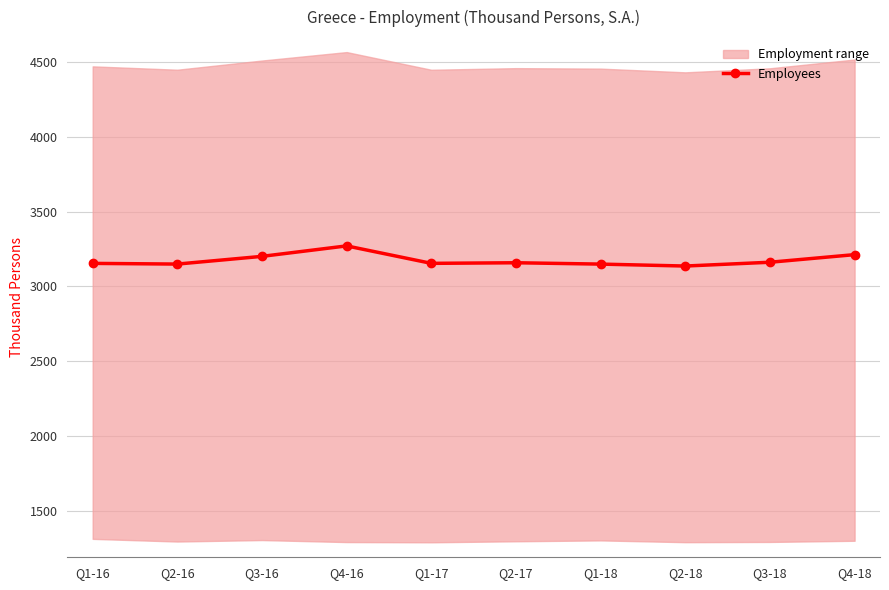

What is the minimum value shown in the chart?

3136.5